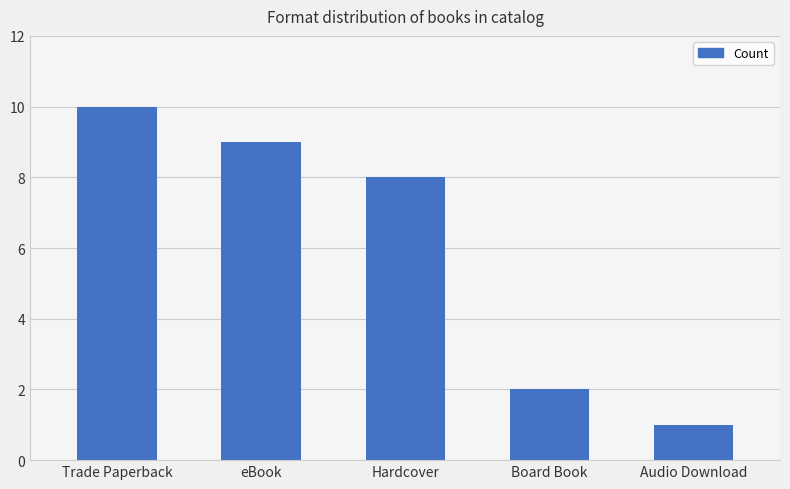

The value at Board Book is 2. True or false?

True